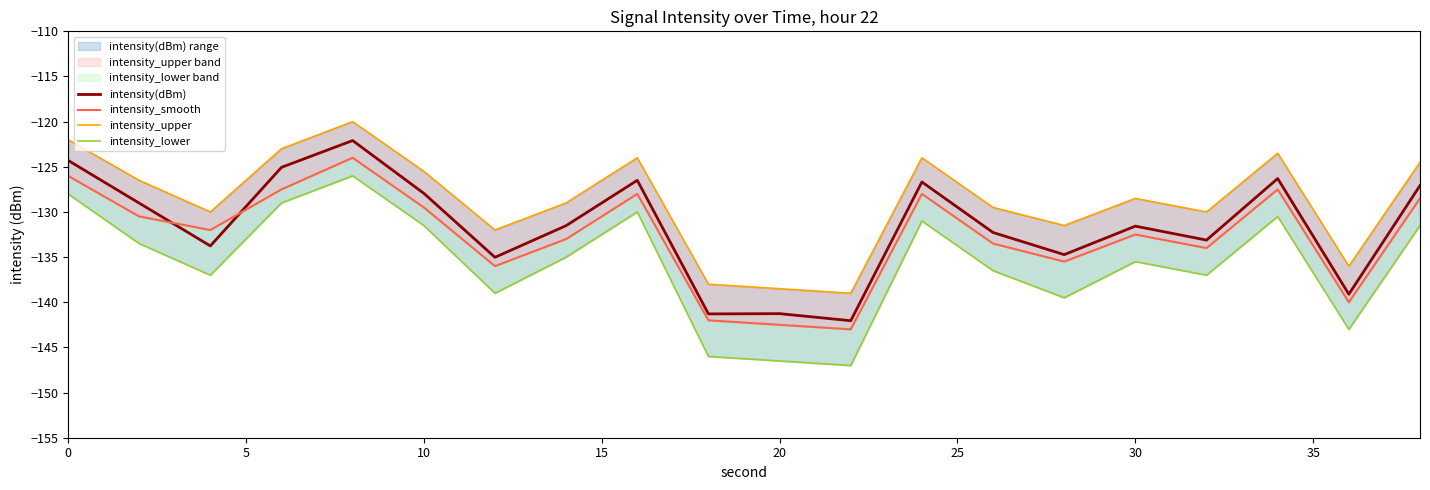

What is the lowest value of the intensity(dBm) series?

-142.0